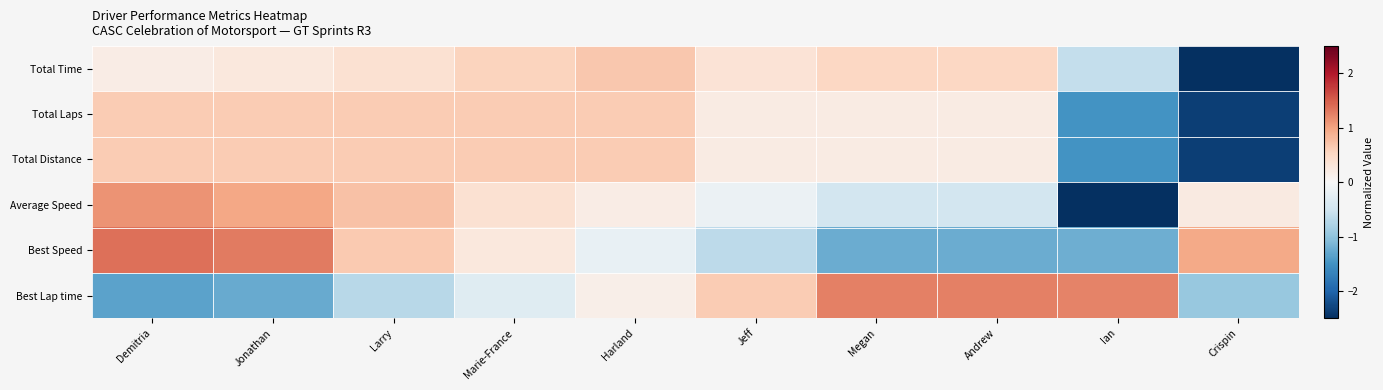

Rank the series by their maximum value, from lowest to highest.

Total Distance, Total Laps, Total Time, Average Speed, Best Lap time, Best Speed